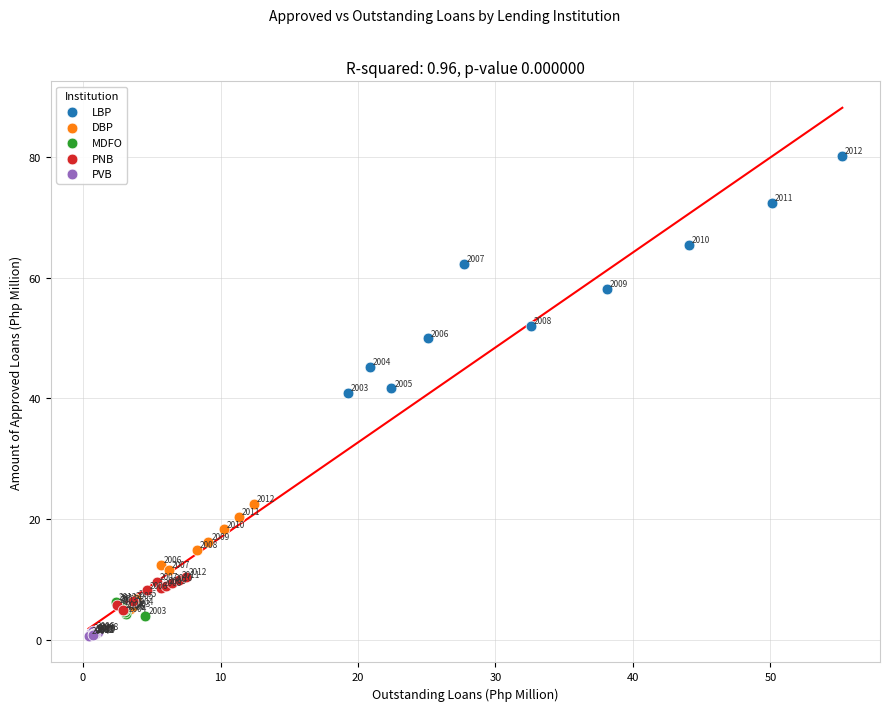

Which series reaches the minimum Y coordinate?

PVB